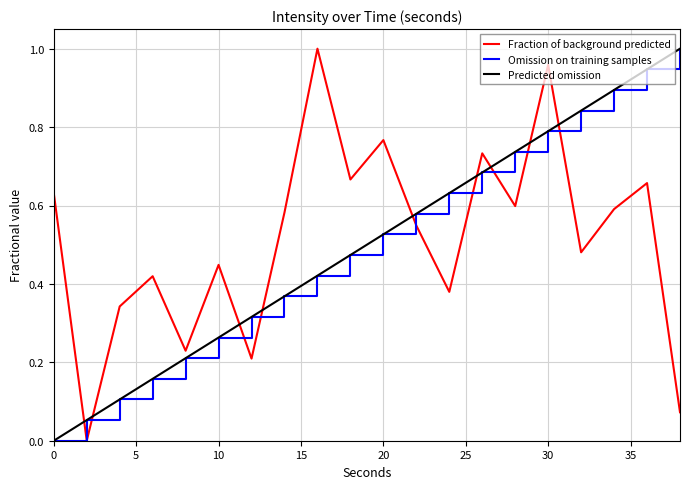

Does the chart have visible grid lines?

Yes